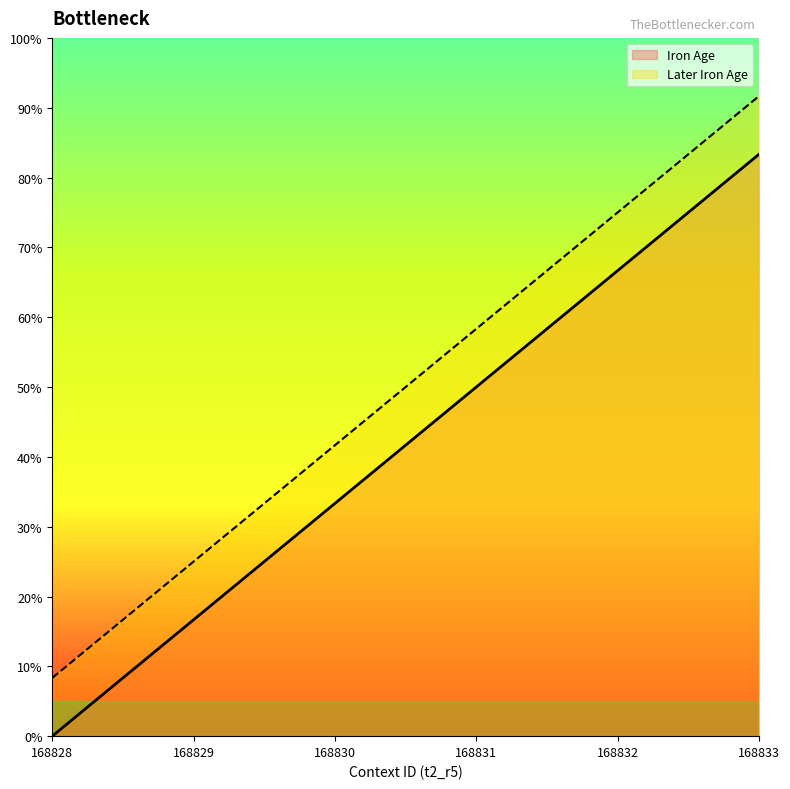

Does the chart display data point markers on the line(s)?

No